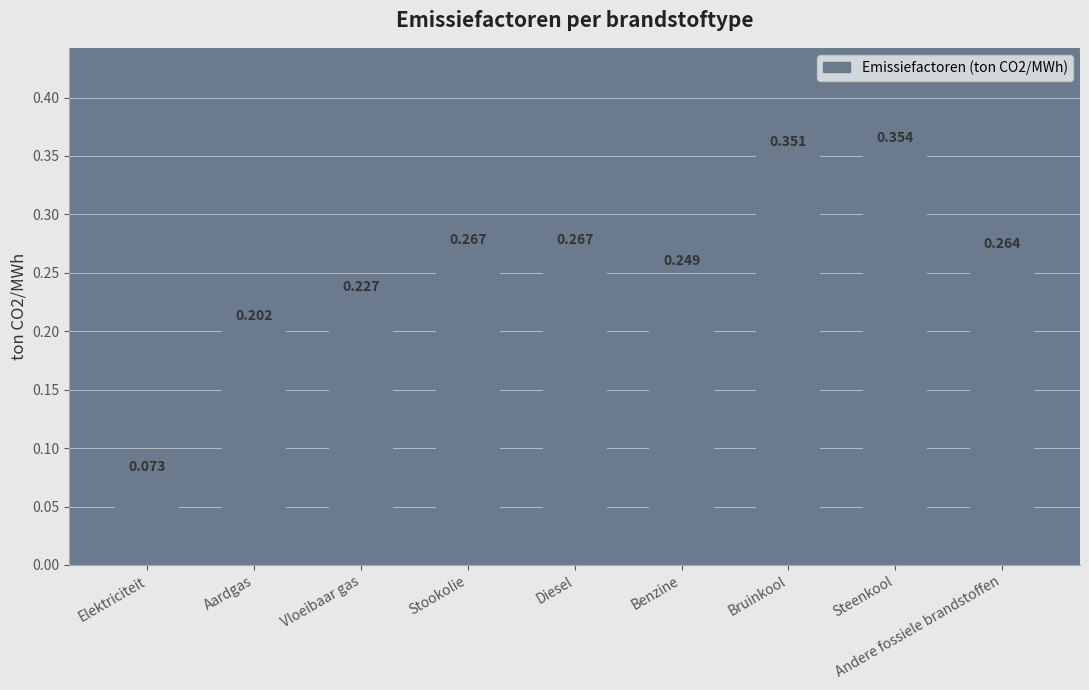

Count the values in the range 0 to 1.

9